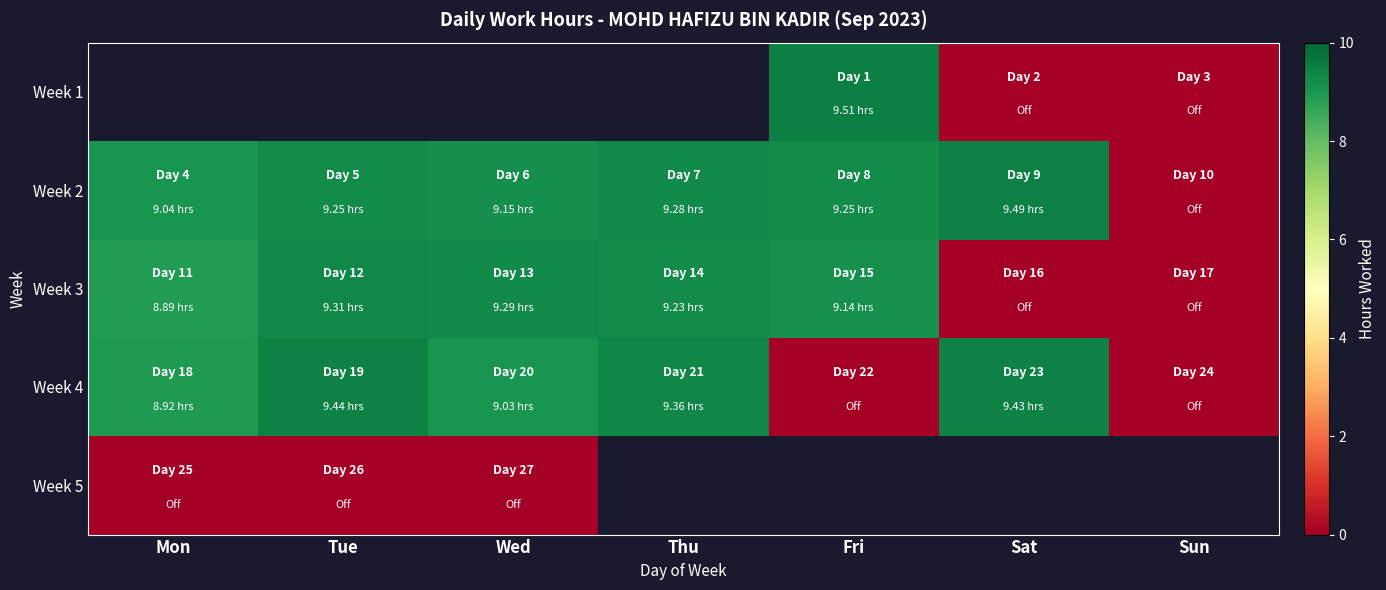

How many data points in Week 2 are less than 9?

1